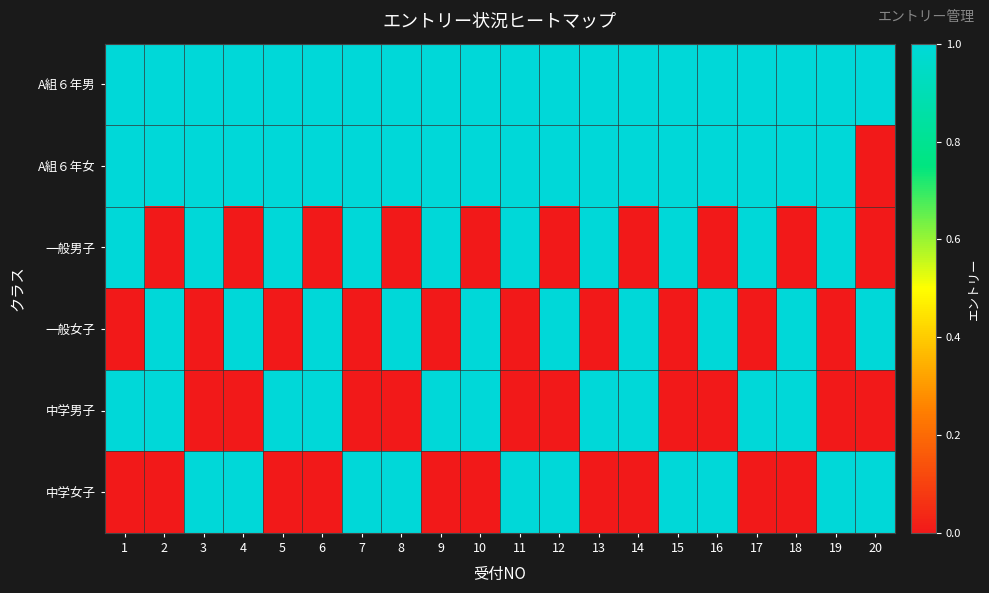

What is the total value across all series at 4?

4